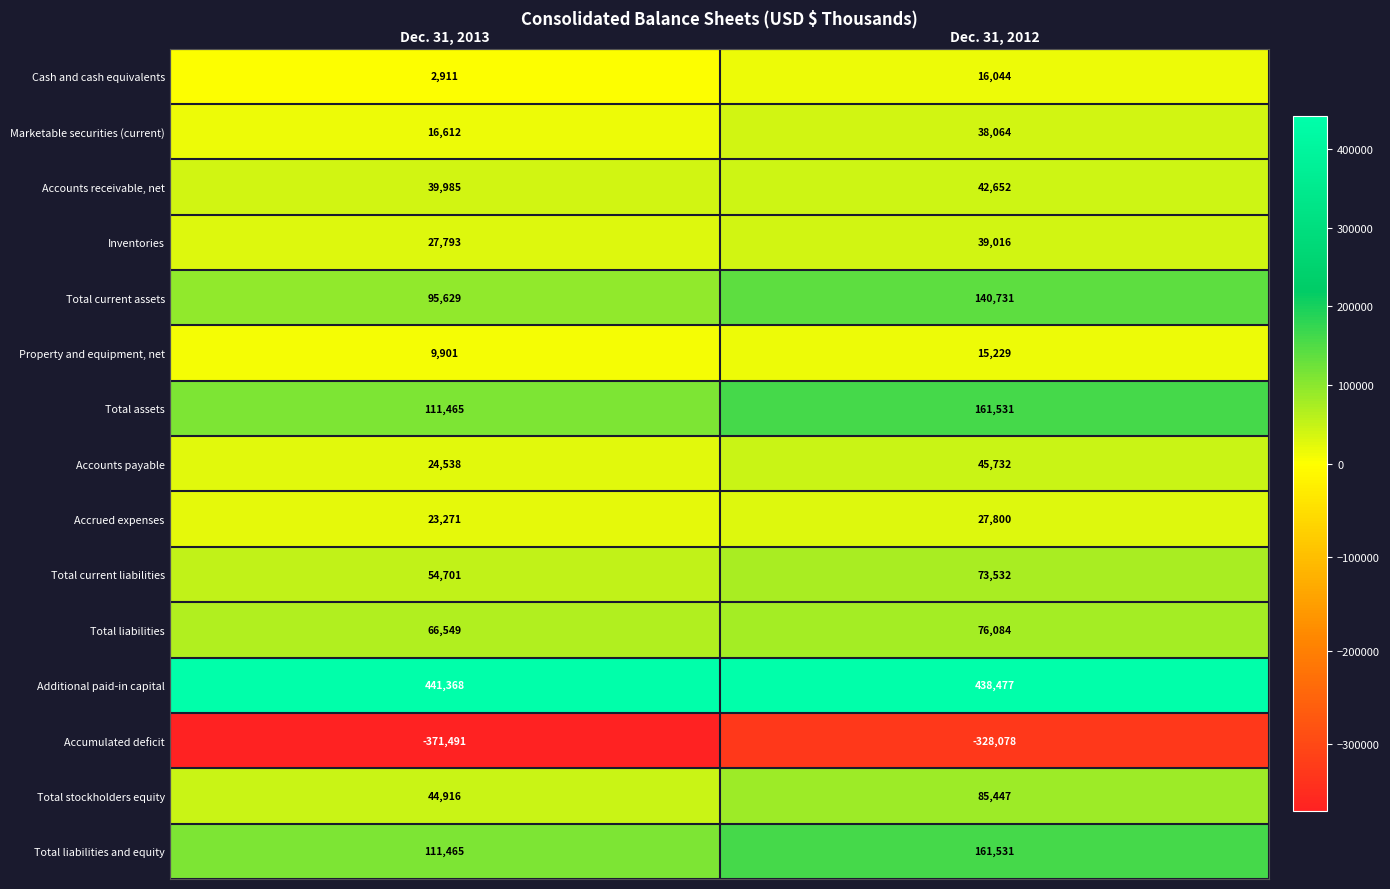

Where is Total liabilities nearest to the value 71316?

Dec. 31, 2013